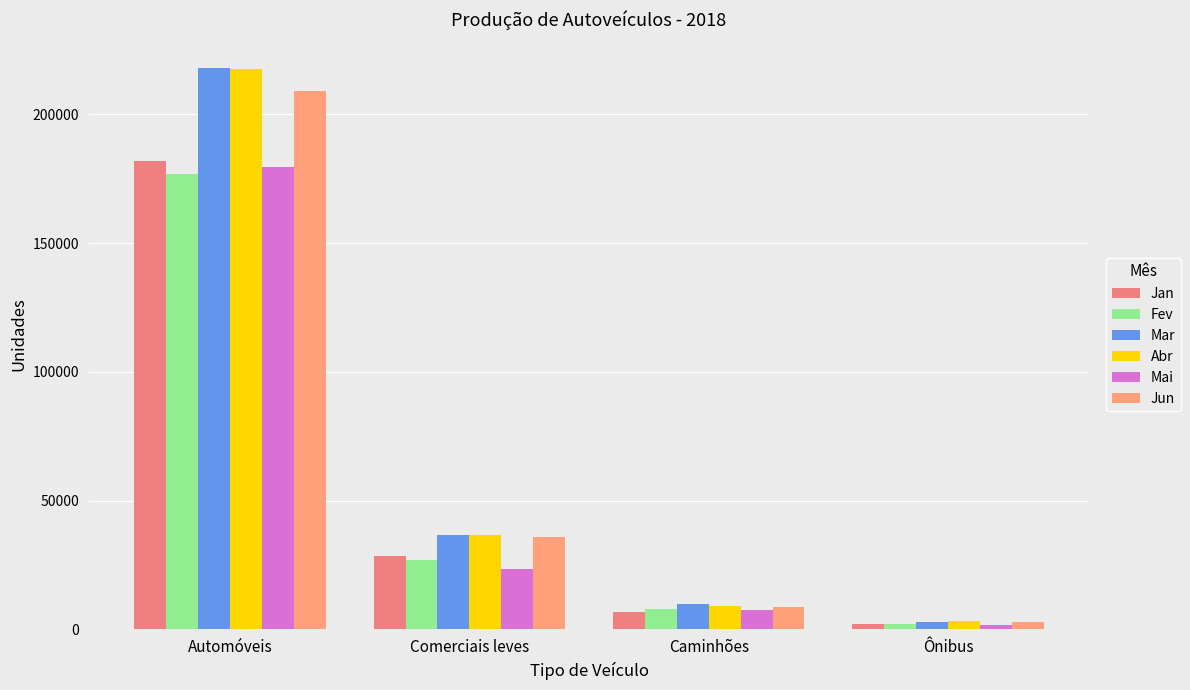

How many bars are there in each group?

6